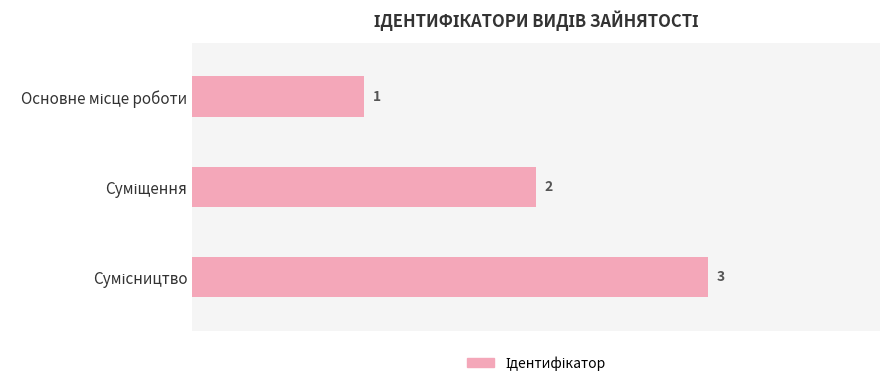

Are the bars horizontal?

Yes